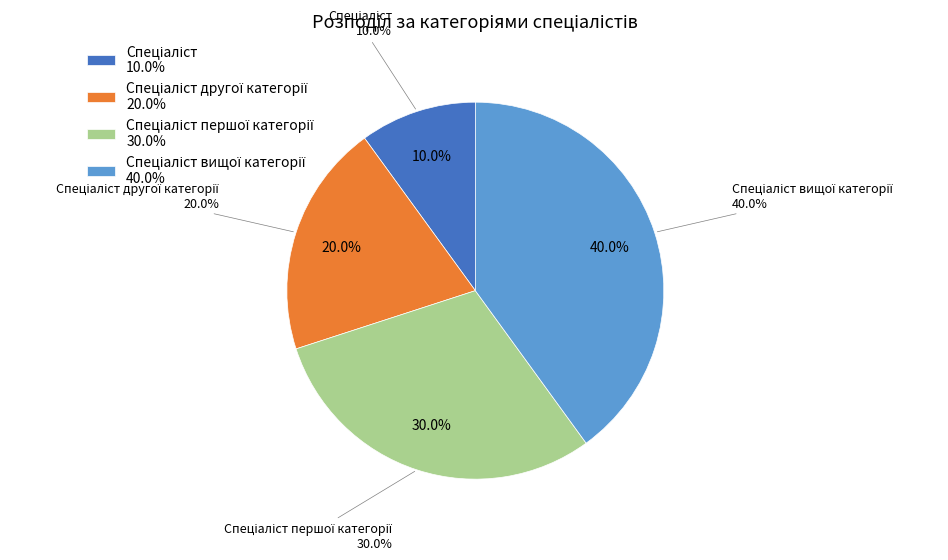

Combined, what portion of the pie is Спеціаліст and Спеціаліст вищої категорії?

50.0%